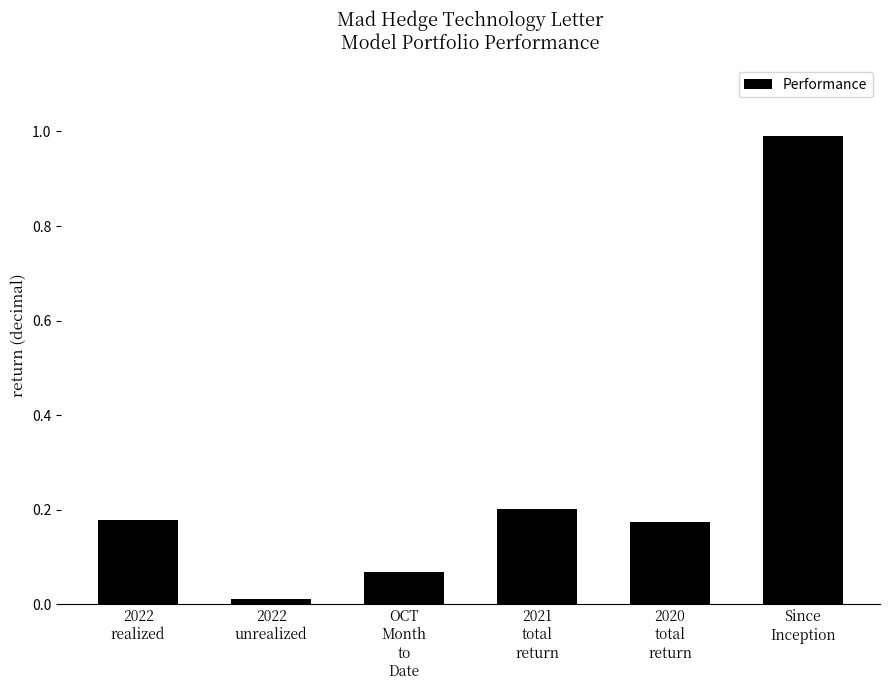

What is the average value?

0.3